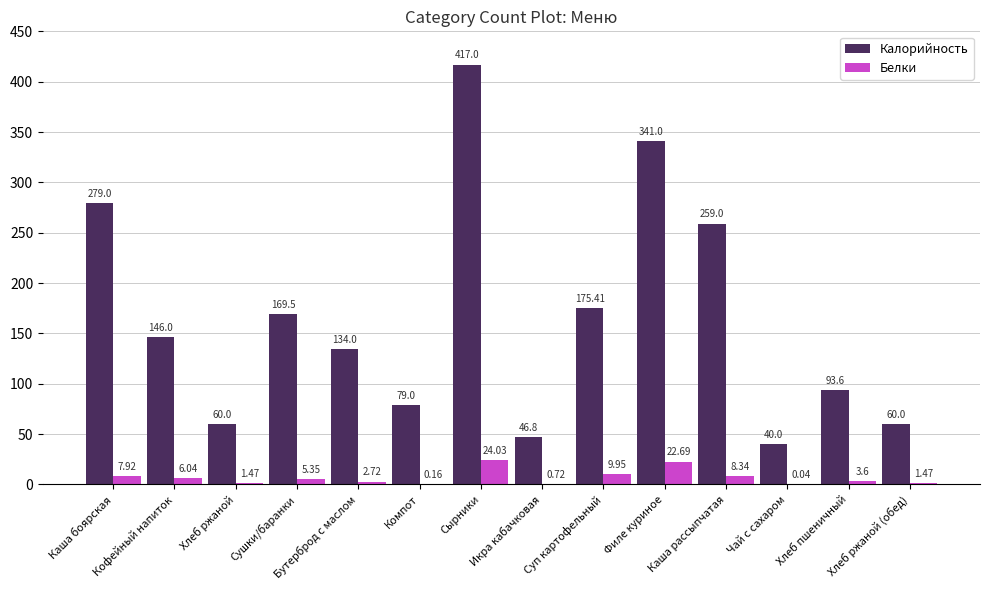

Is the value of Белки at Суп картофельный greater than the value of Калорийность at Икра кабачковая?

No